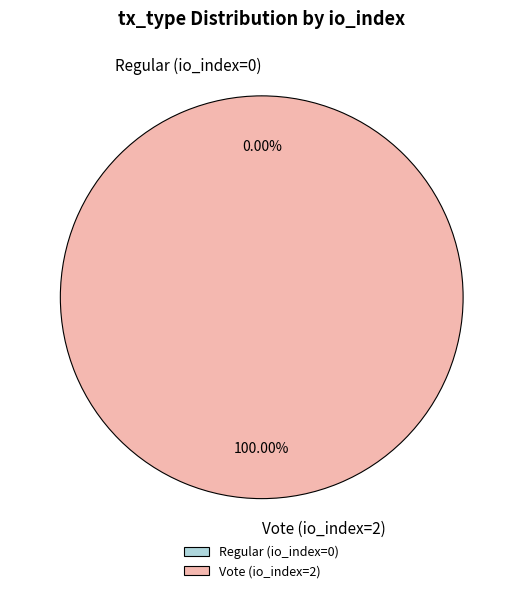

Is Regular (io_index=0) the majority of the pie?

No